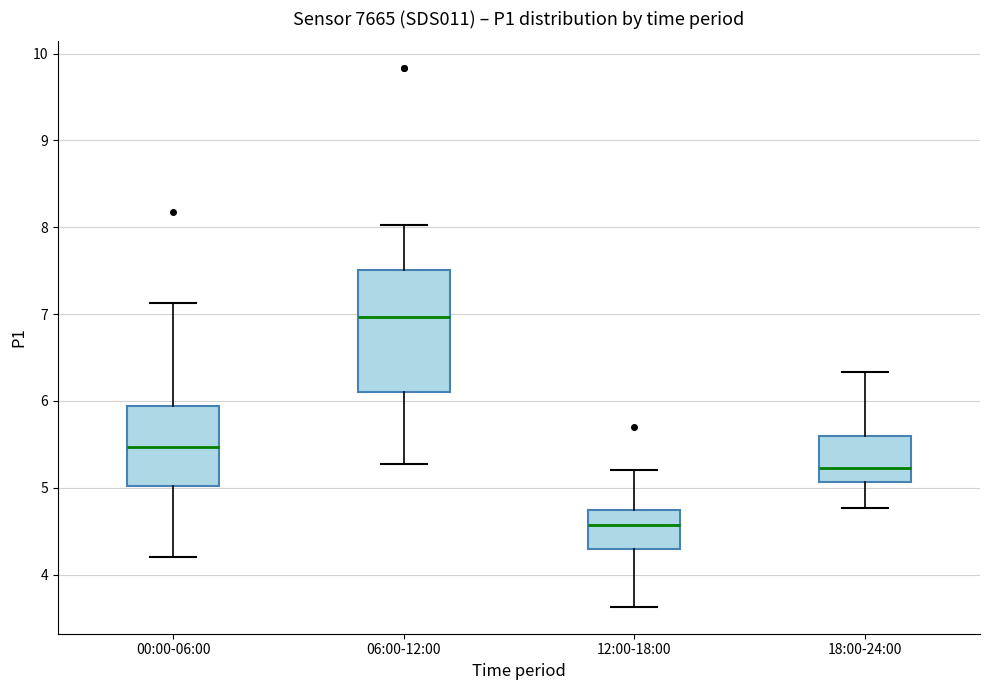

Where does the lower whisker of the box for 12:00-18:00 end on the y-axis? The values are not printed on the chart, so give them approximately, as read against the axis.

3.6